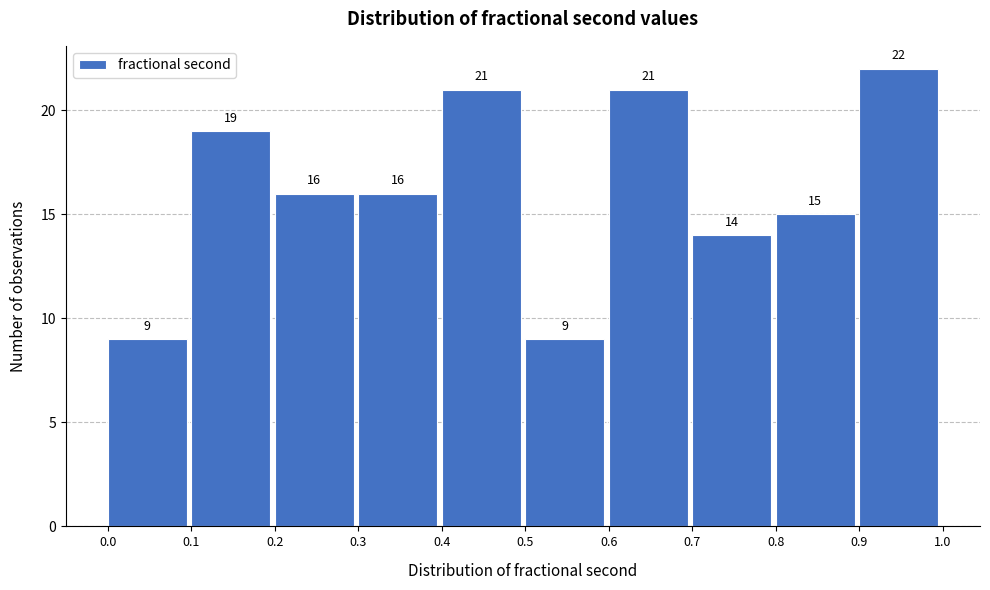

Reading left to right, transcribe this chart: for each bar, give the range it covers on the x-axis and its height.

0.0 to 0.1: 9
0.1 to 0.2: 19
0.2 to 0.3: 16
0.3 to 0.4: 16
0.4 to 0.5: 21
0.5 to 0.6: 9
0.6 to 0.7: 21
0.7 to 0.8: 14
0.8 to 0.9: 15
0.9 to 1.0: 22